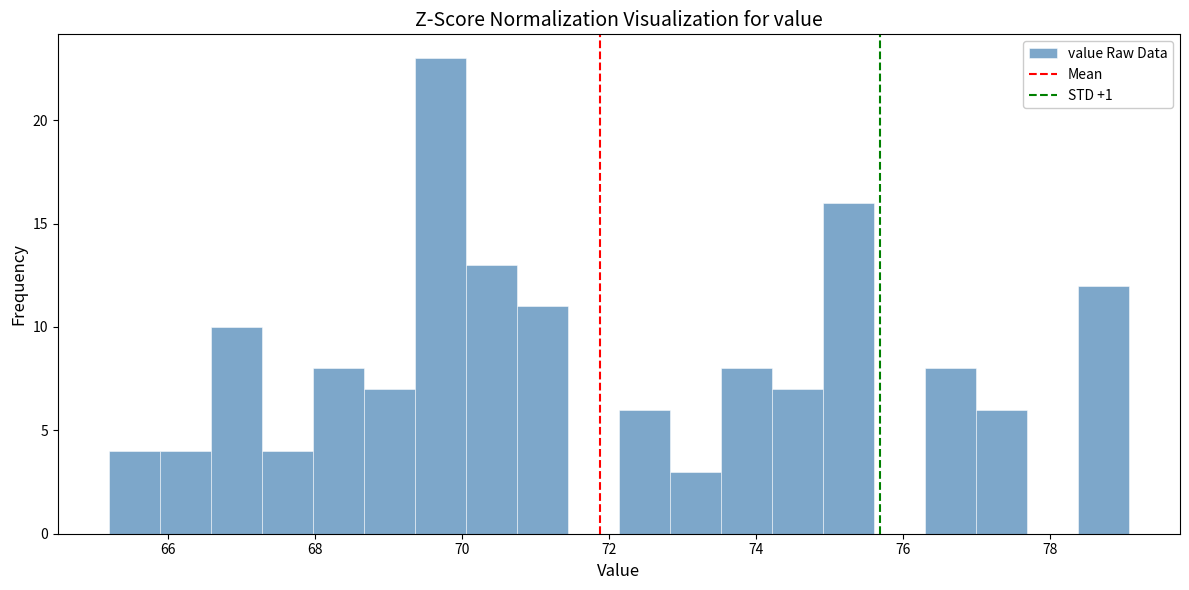

Read against the x-axis, roughly where is the centre of the tallest bar?

69.8